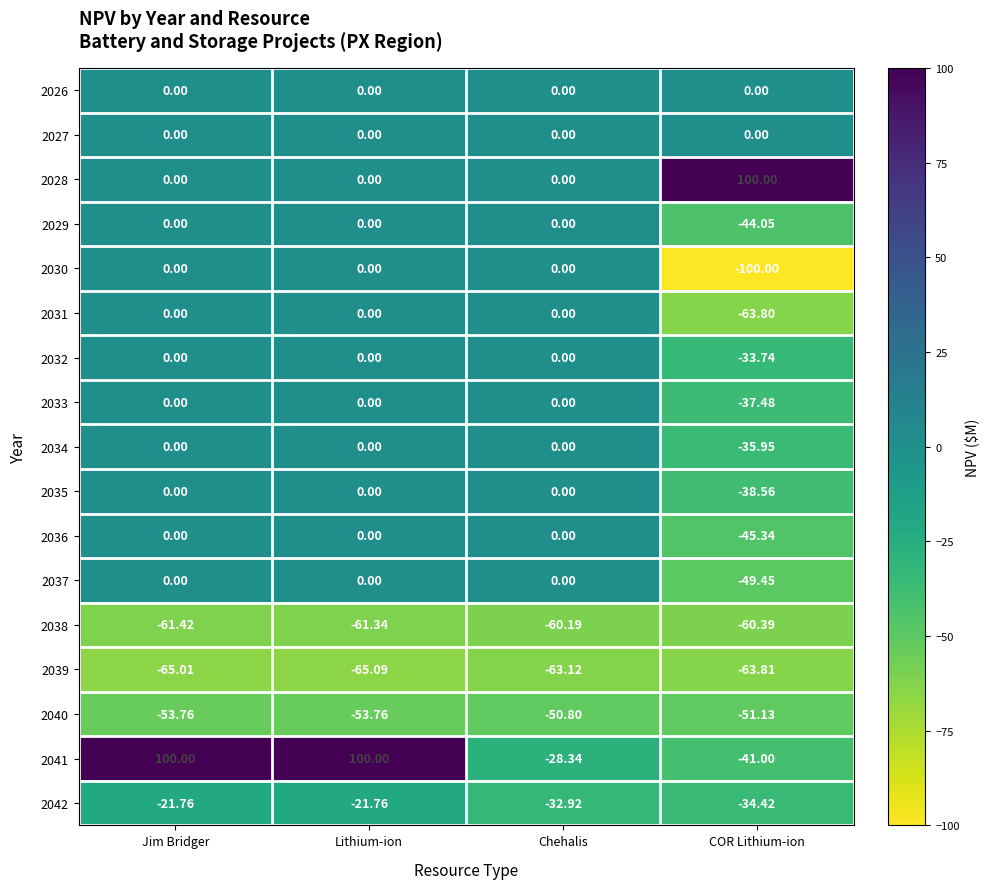

Between Jim Bridger and Chehalis, which series saw the biggest shift?

2041